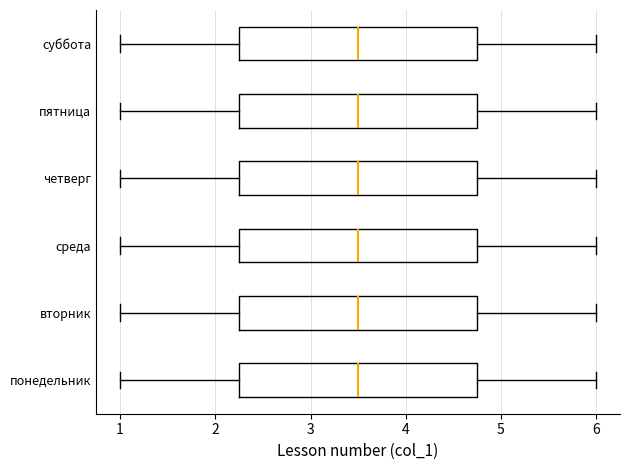

Reading bottom to top, transcribe this box plot: for each box, give where its median line is, the range the box spans, and where its two whiskers end, as read against the x-axis. The values are not printed on the chart, so give them approximately, as read against the axis.

понедельник: median 3.5, box 2.3 to 4.8, whiskers 1.0 to 6.0
вторник: median 3.5, box 2.3 to 4.8, whiskers 1.0 to 6.0
среда: median 3.5, box 2.3 to 4.8, whiskers 1.0 to 6.0
четверг: median 3.5, box 2.3 to 4.8, whiskers 1.0 to 6.0
пятница: median 3.5, box 2.3 to 4.8, whiskers 1.0 to 6.0
суббота: median 3.5, box 2.3 to 4.8, whiskers 1.0 to 6.0